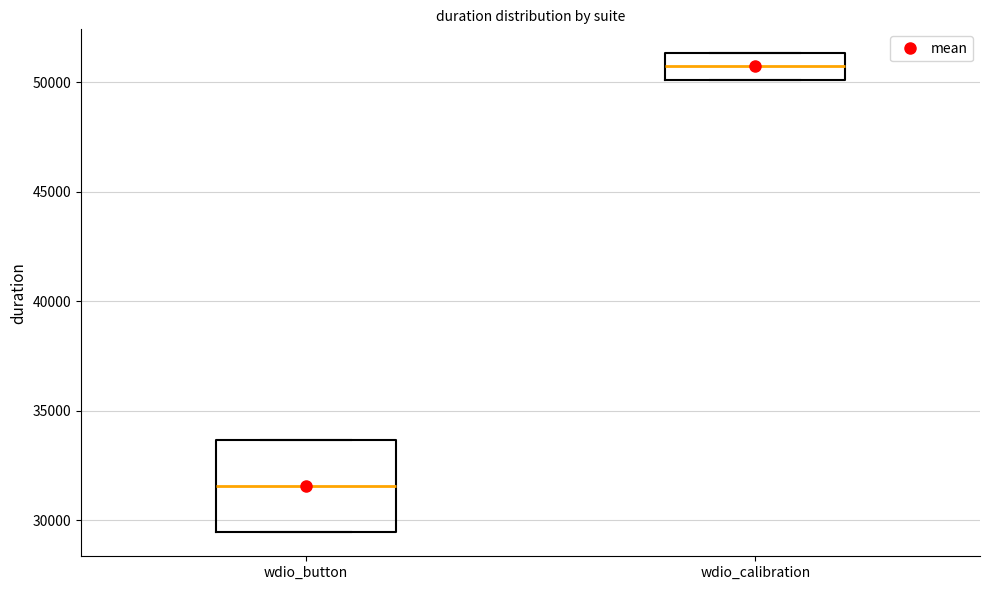

Comparing the boxes themselves (not the whiskers), which one is the tallest?

wdio_button